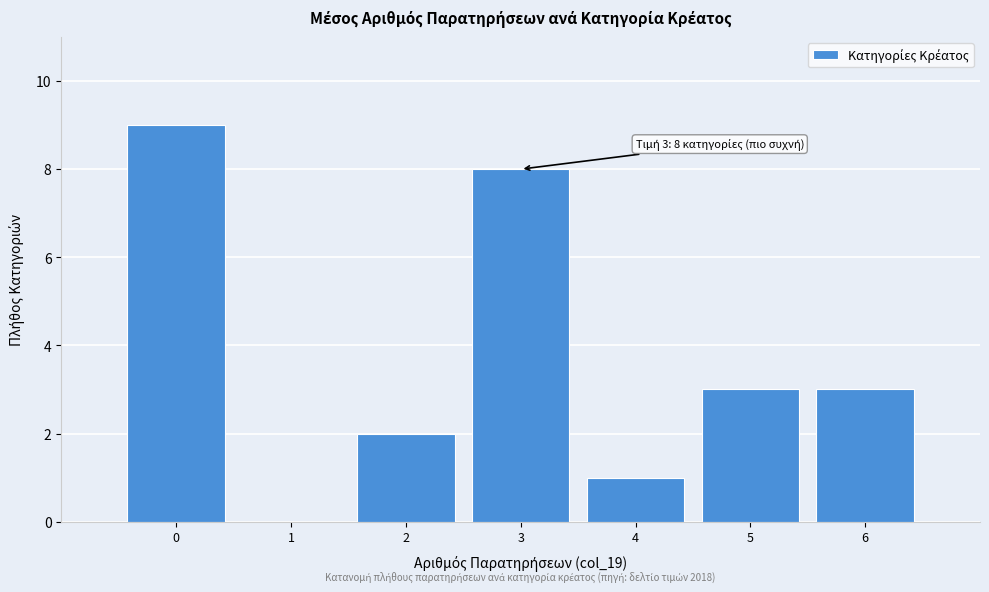

Reading left to right, what are all the values shown in this chart?

0=9	1=0	2=2	3=8	4=1	5=3	6=3